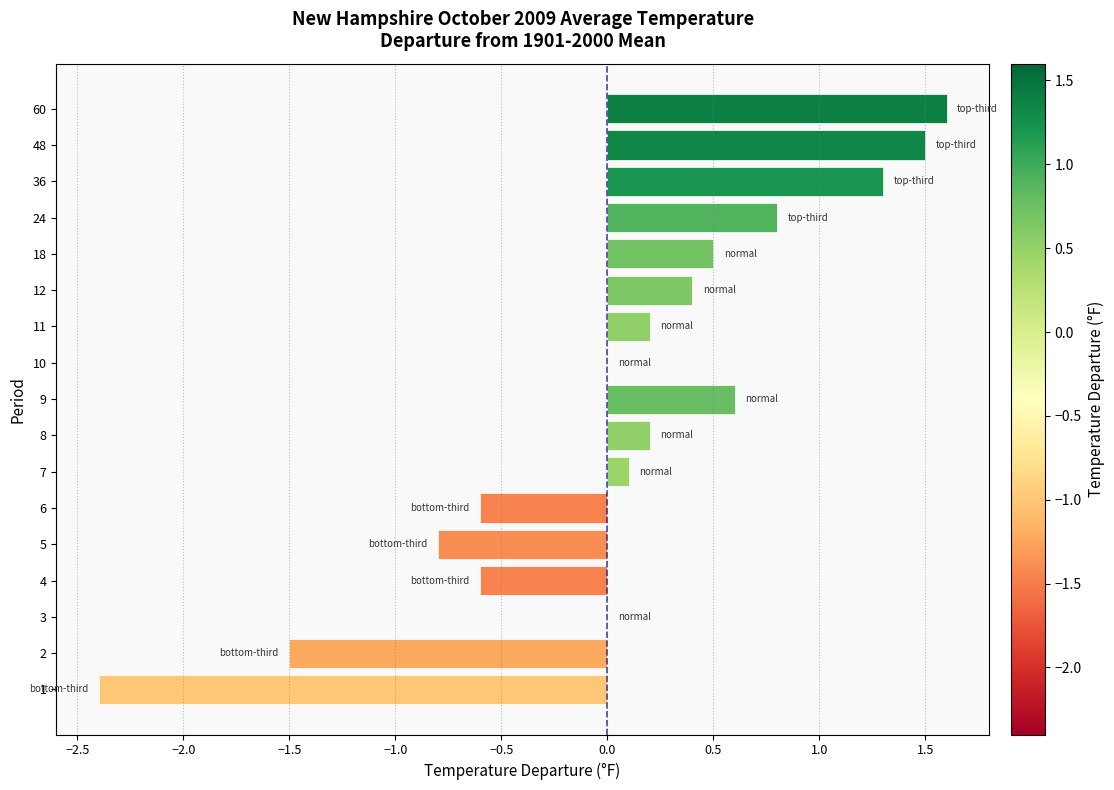

The value at 10 is -1.8. True or false?

False